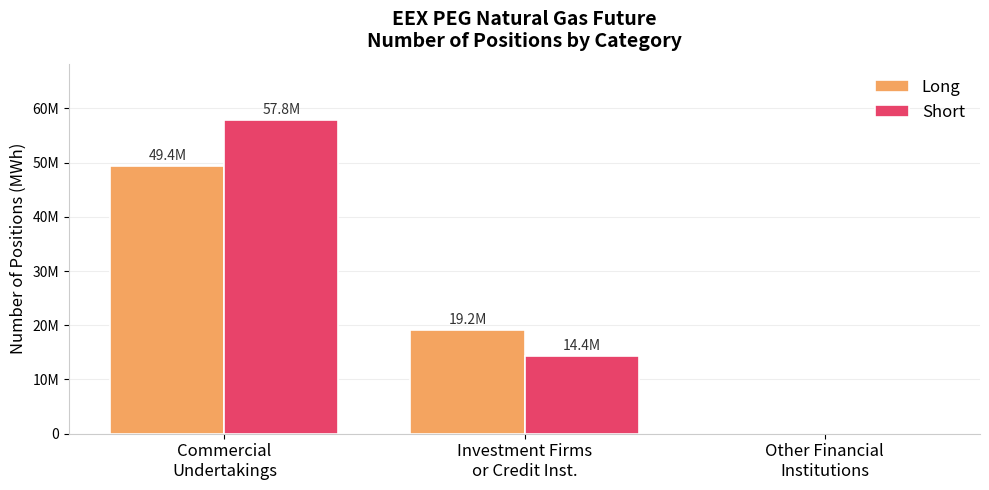

What is the sum of the Short values at Other Financial
Institutions and Commercial
Undertakings?

57837393